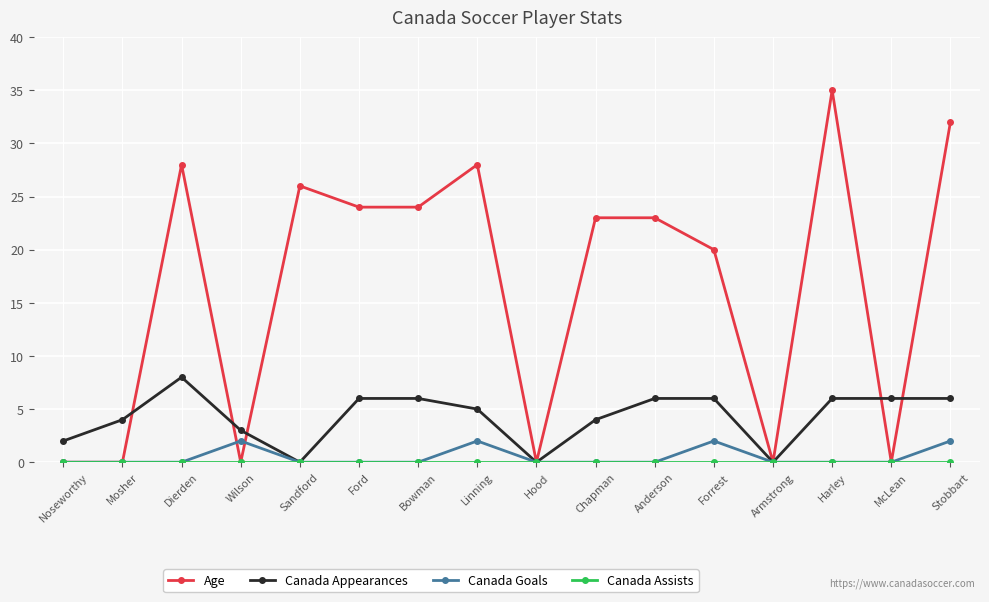

What is the value of the Age point at the 7th from the left?

24